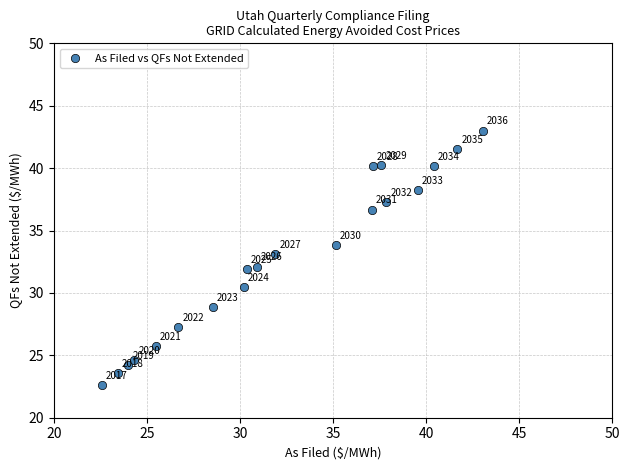

What is the range of X values (max minus min)?

20.5